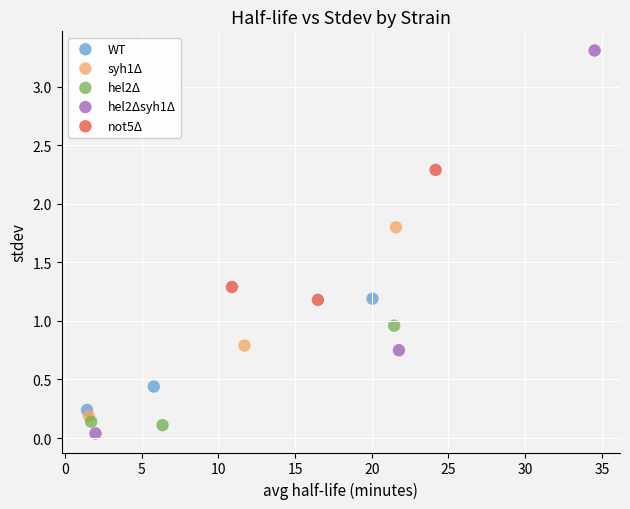

Which series contains the lowest Y value?

hel2Δsyh1Δ